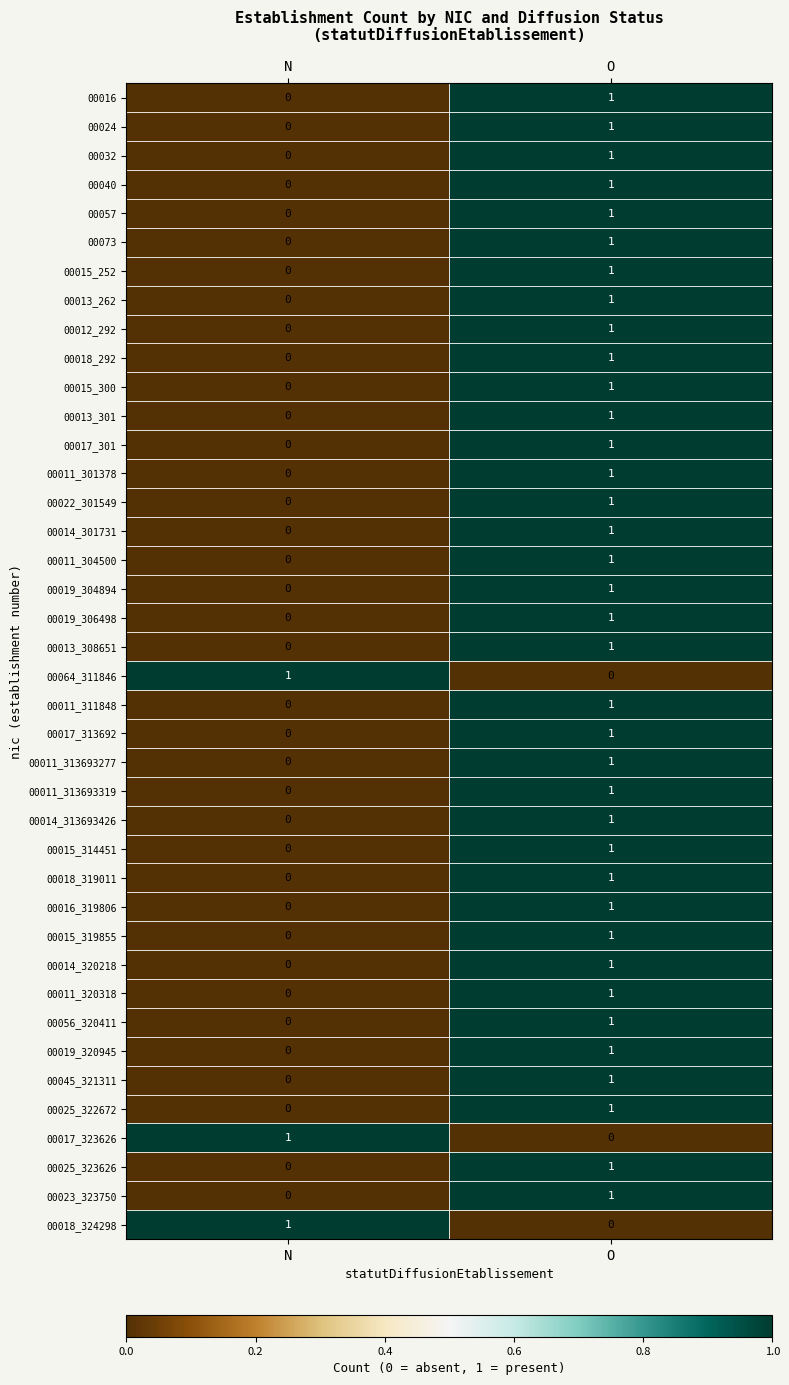

Is the value of 00011_313693277 at N greater than the value of 00025_322672 at O?

No